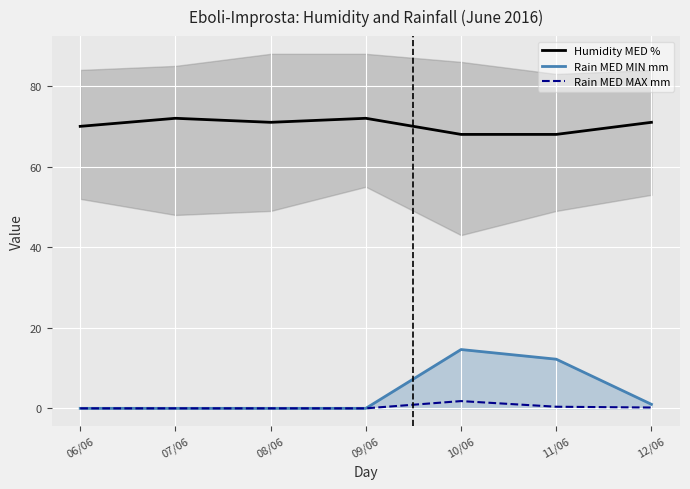

List the labels in order of Humidity MED % value, smallest first.

10/06, 11/06, 06/06, 08/06, 12/06, 07/06, 09/06